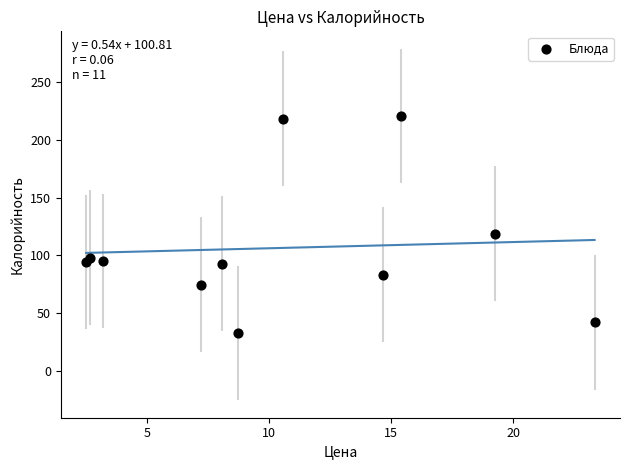

What Y value in the scatter plot is closest to 126?

118.8